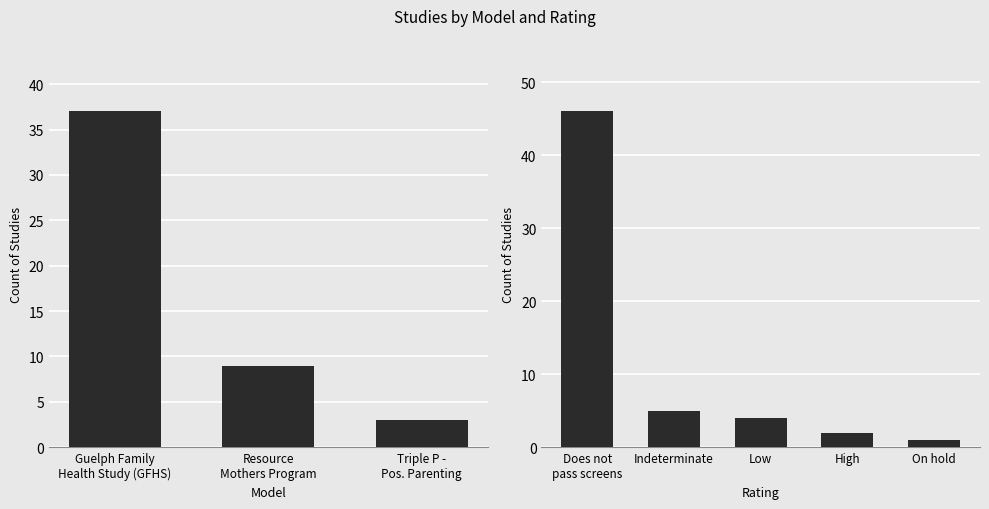

The chart shows a value of 1 at Indeterminate. True or false?

False